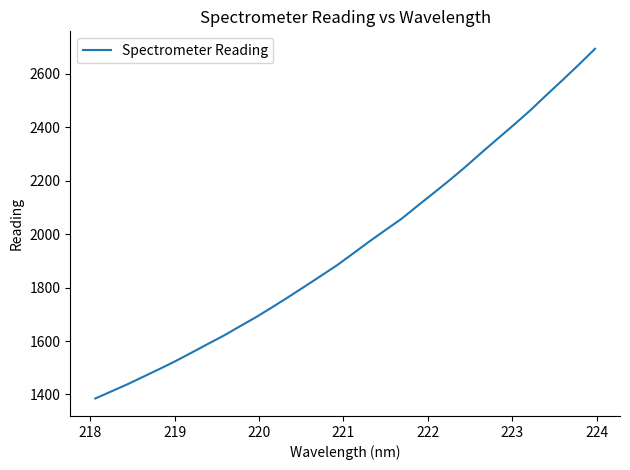

What is the difference between the second highest and second lowest values?

1222.4